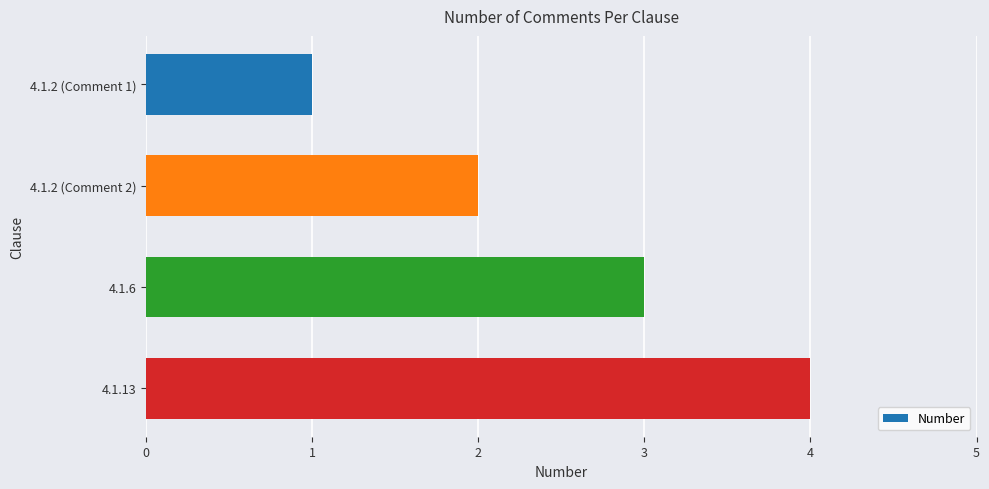

Where is the data nearest to the value 2?

4.1.2 (Comment 2)